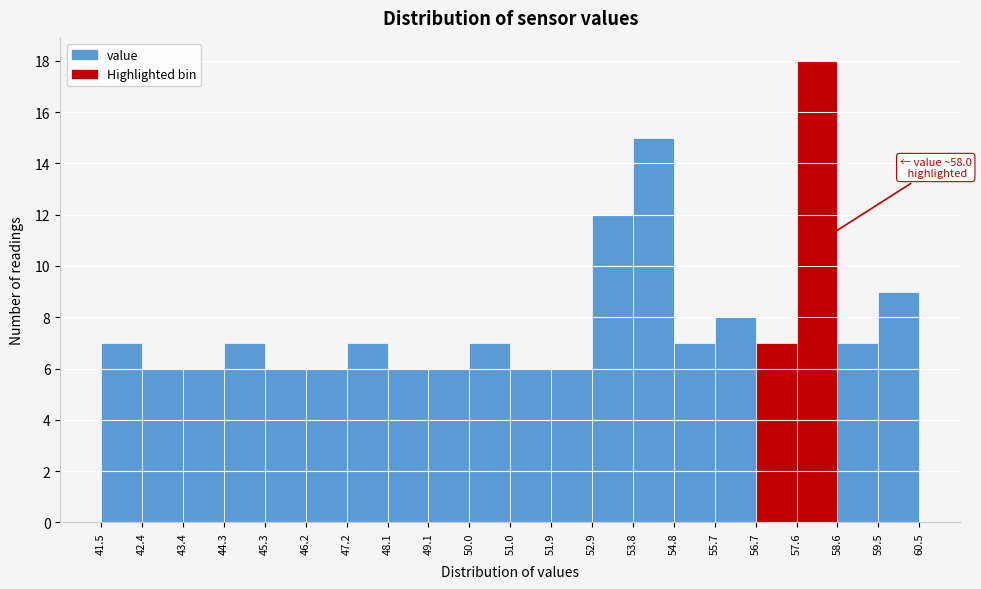

Over which range of the x-axis is the bar tallest?

57.6 to 58.6